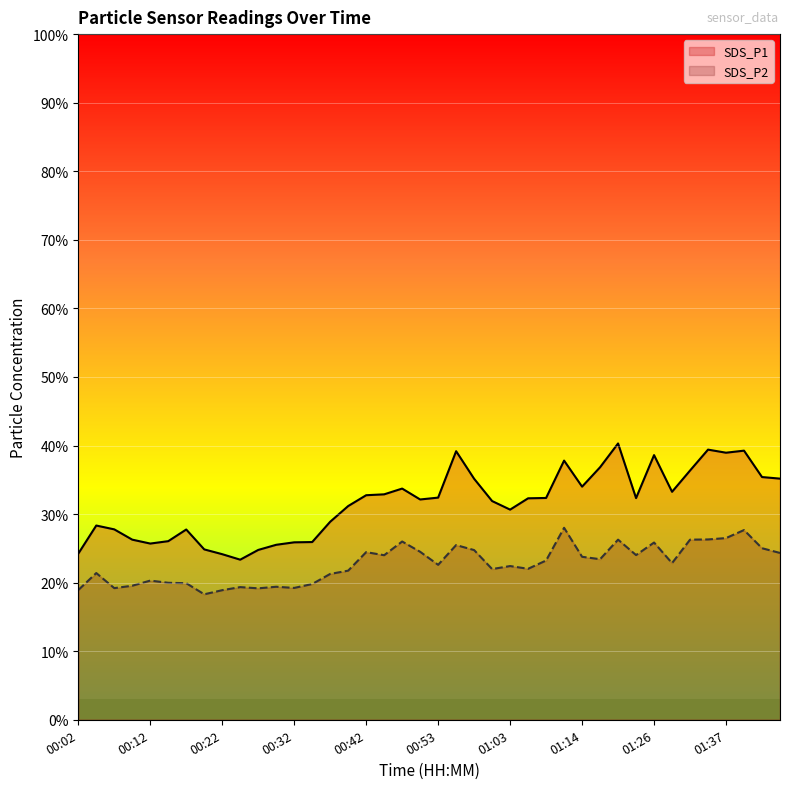

Between 00:09 and 00:40, which is larger?

00:40